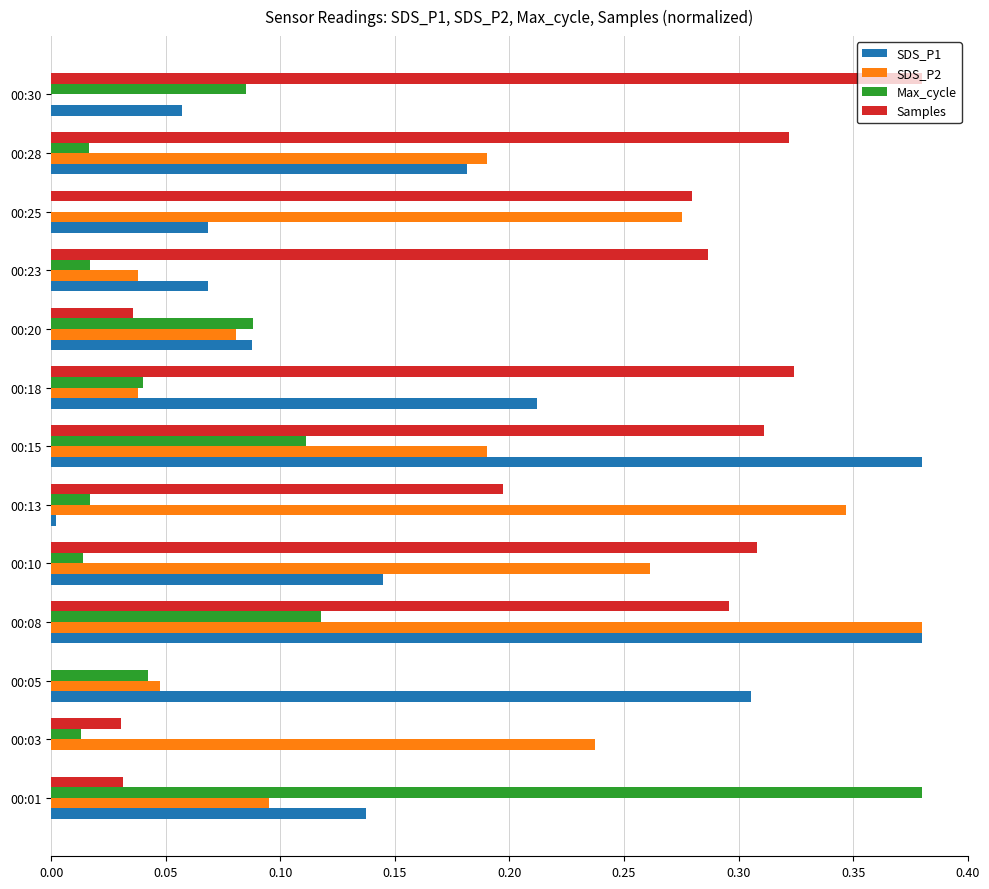

Which category has the highest value in the Samples series?

00:30